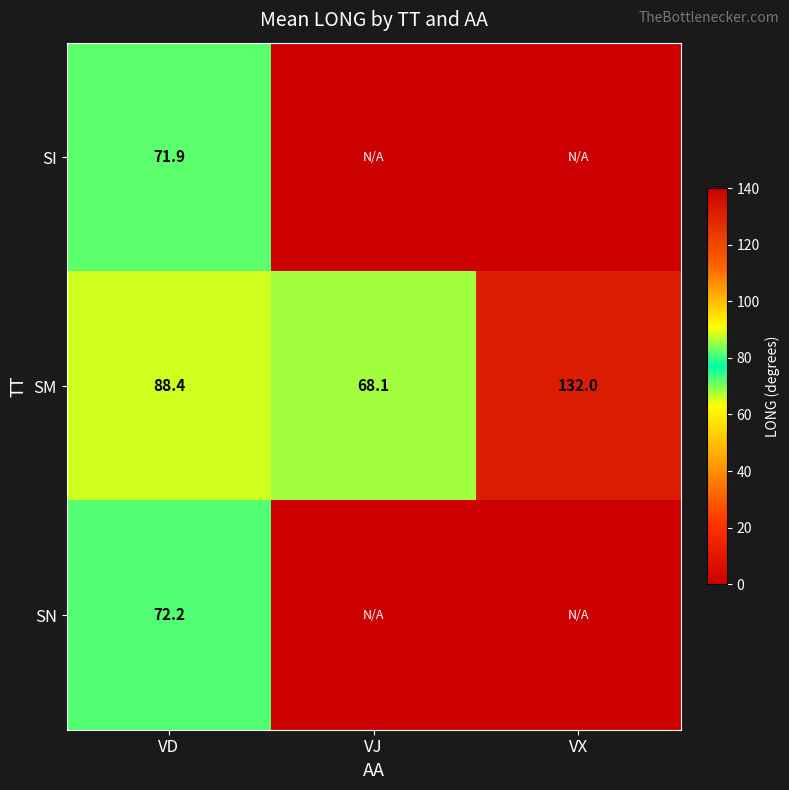

At which category does the chart reach its peak across all series?

VX